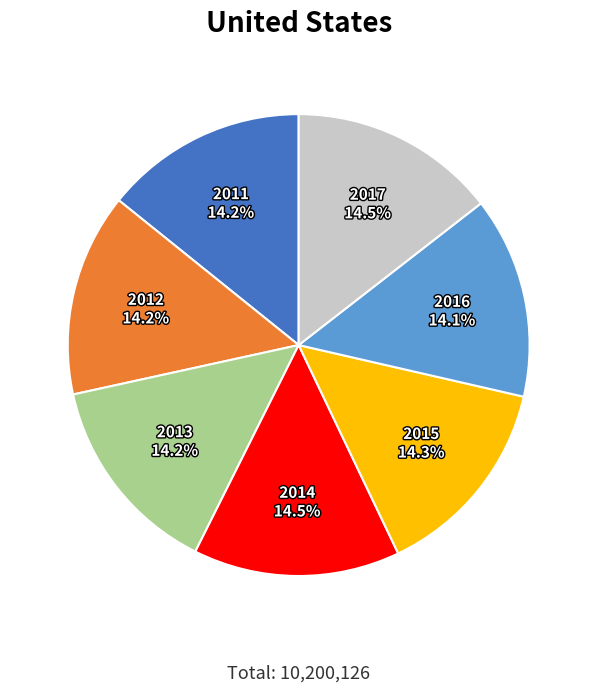

What percentage do 2012 and 2016 together represent?

28.3%